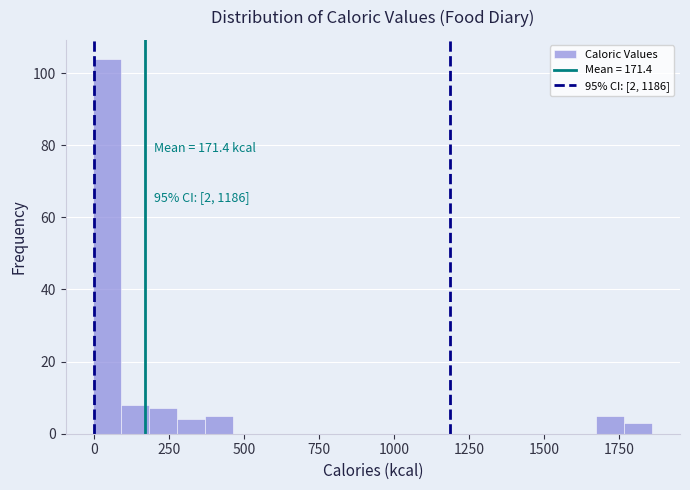

Read against the x-axis, roughly where is the centre of the tallest bar?

50